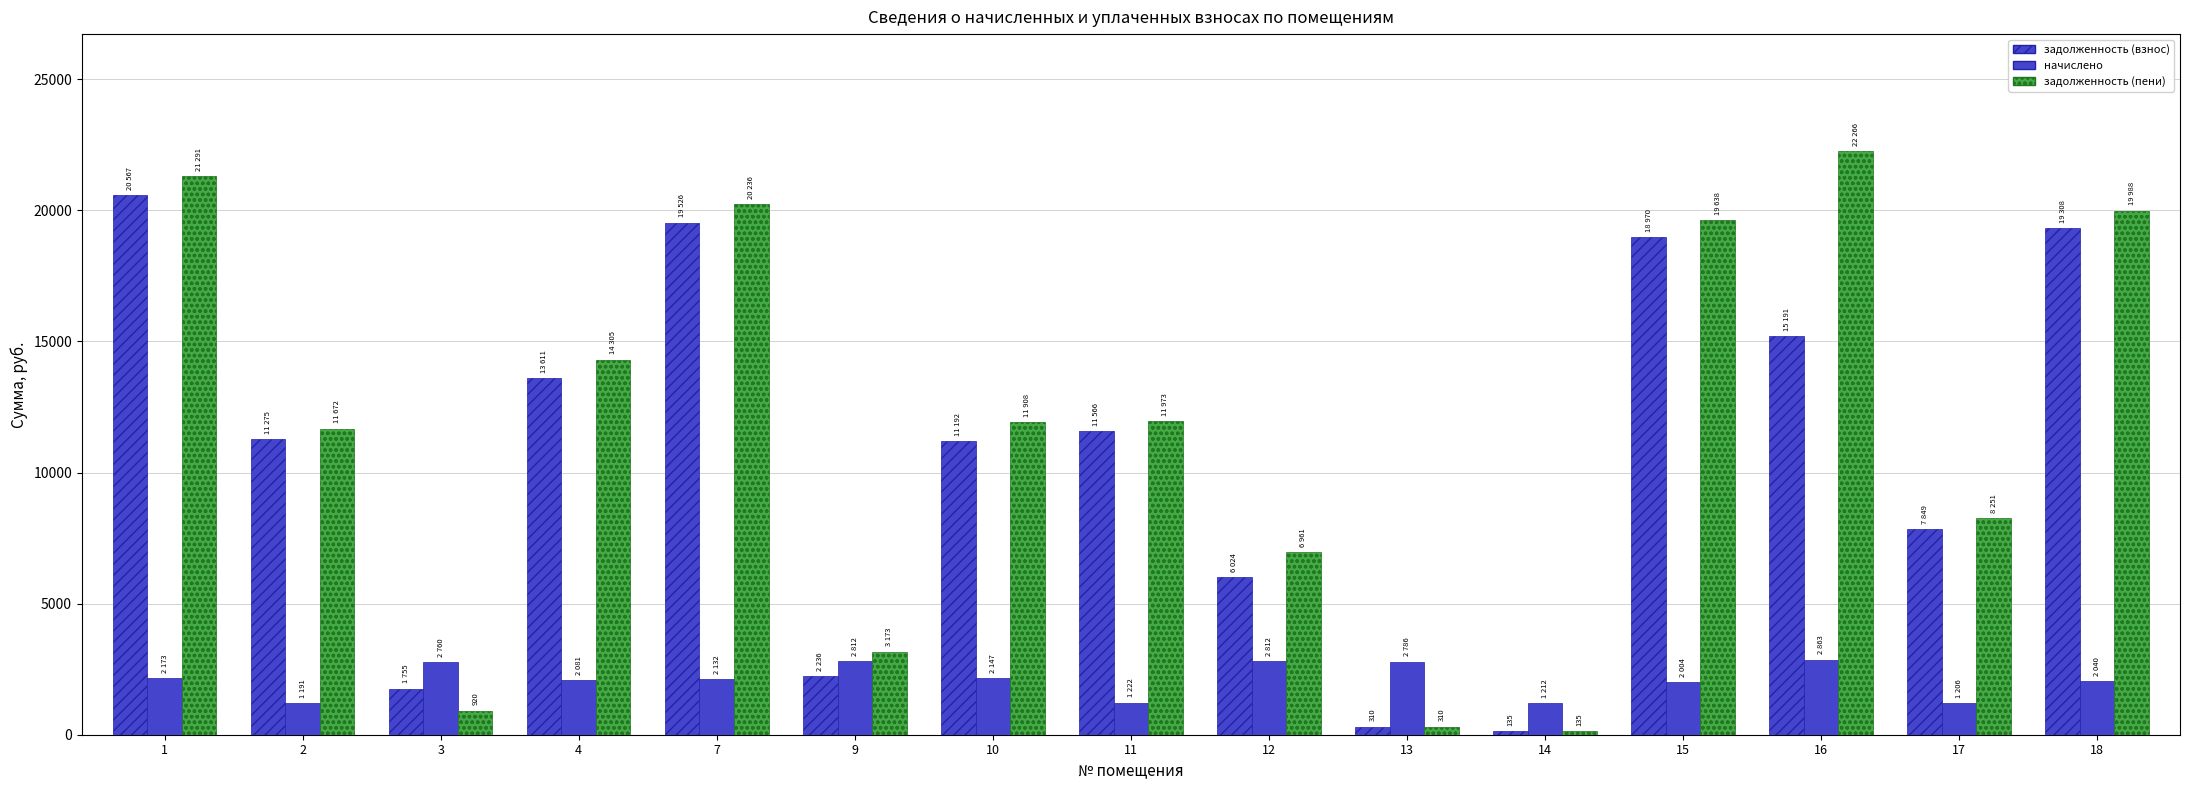

Count the number of categories in the chart.

15